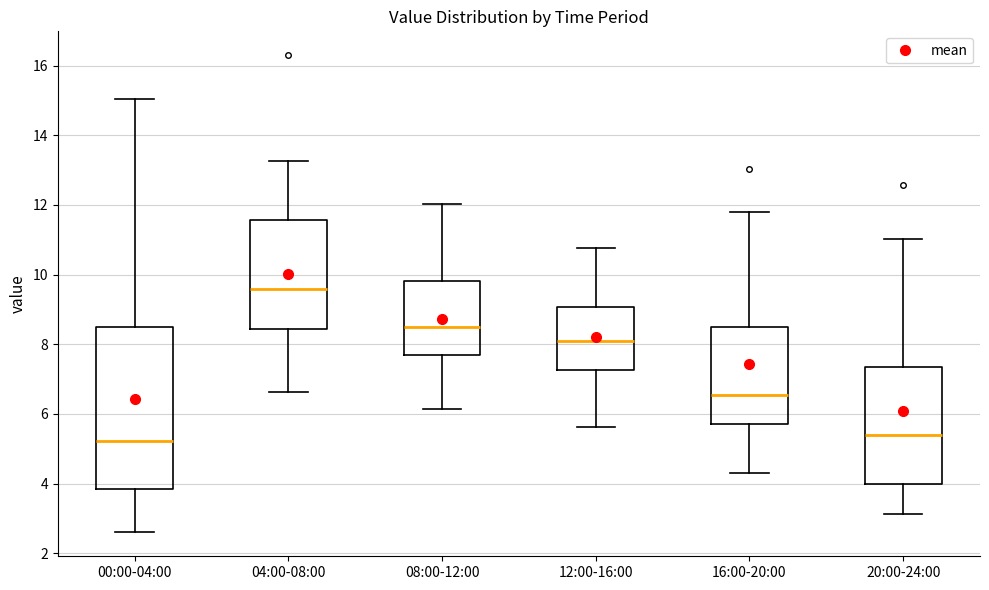

Reading left to right, transcribe this box plot: for each box, give where its median line is, the range the box spans, and where its two whiskers end, as read against the y-axis. The values are not printed on the chart, so give them approximately, as read against the axis.

00:00-04:00: median 5.2, box 3.8 to 8.4, whiskers 2.6 to 15.0
04:00-08:00: median 9.6, box 8.4 to 11.6, whiskers 6.6 to 13.2
08:00-12:00: median 8.6, box 7.6 to 9.8, whiskers 6.2 to 12.0
12:00-16:00: median 8.2, box 7.2 to 9.0, whiskers 5.6 to 10.8
16:00-20:00: median 6.6, box 5.8 to 8.4, whiskers 4.4 to 11.8
20:00-24:00: median 5.4, box 4.0 to 7.4, whiskers 3.2 to 11.0